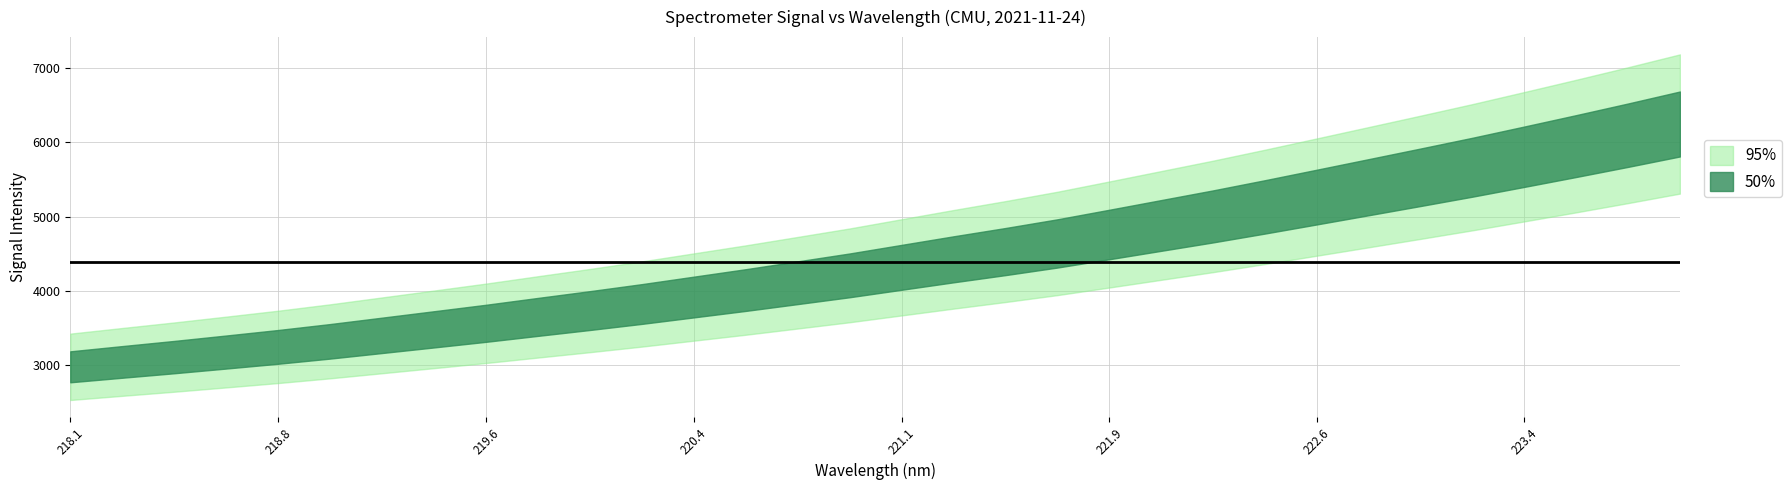

True or false: the data has more than 2 interior local peaks.

False